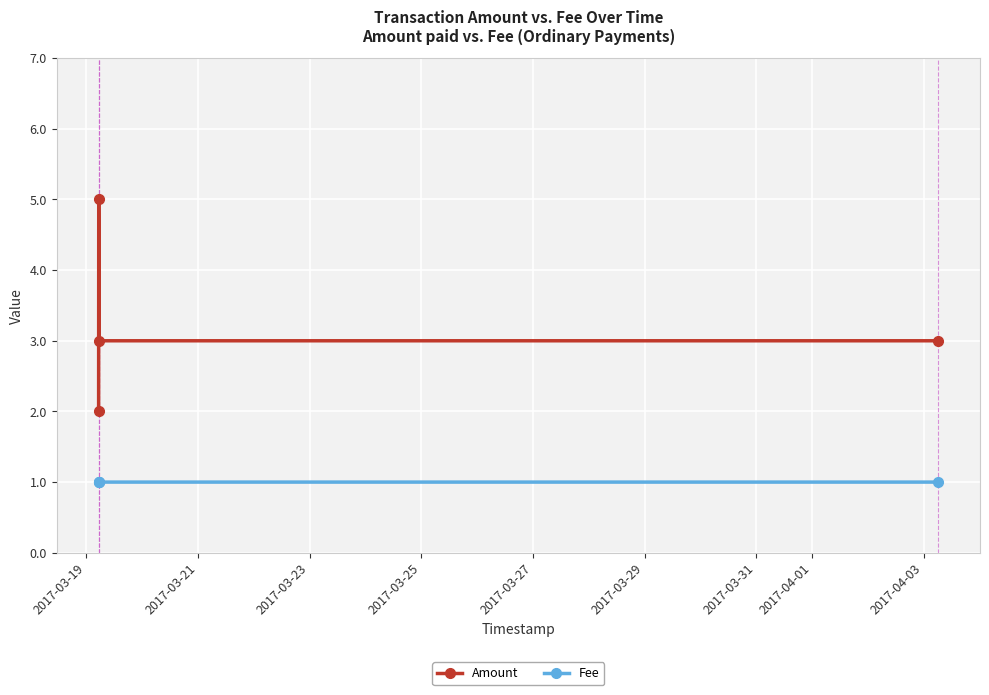

Which series has the largest total across all categories?

Amount